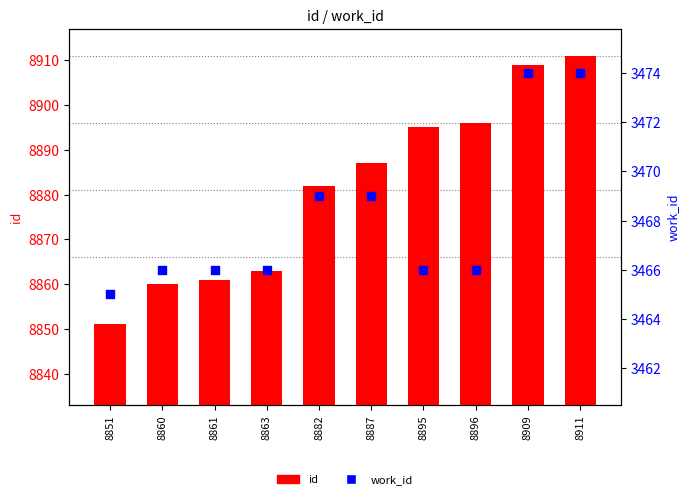

Which series has the widest spread of Y values?

id